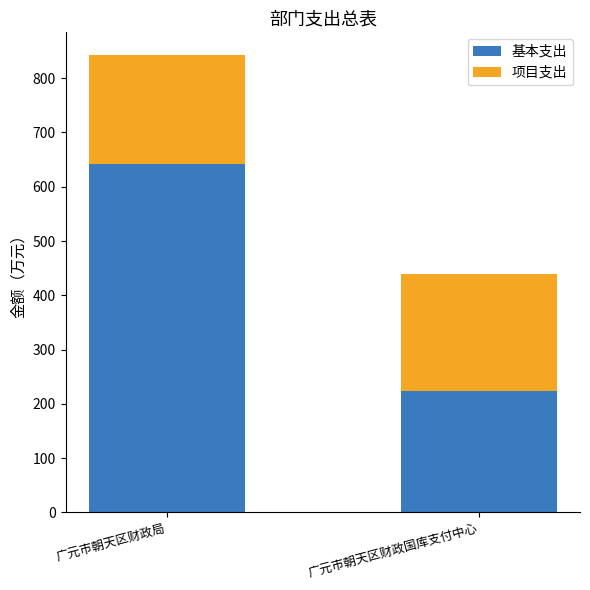

At which label is 基本支出 closest to 433?

广元市朝天区财政国库支付中心